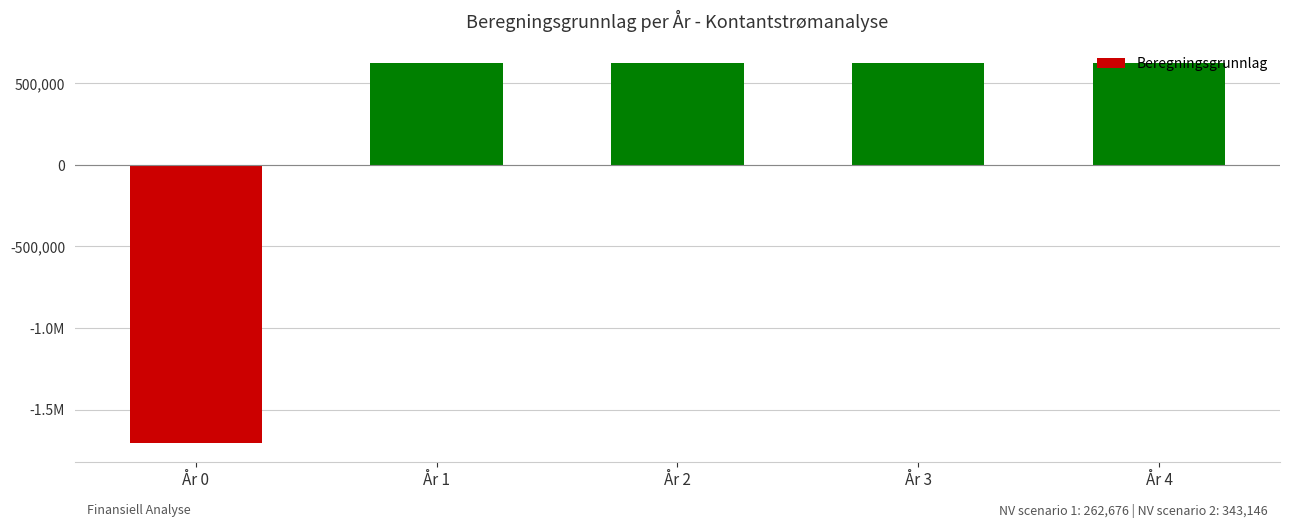

Does the chart contain any negative values?

Yes